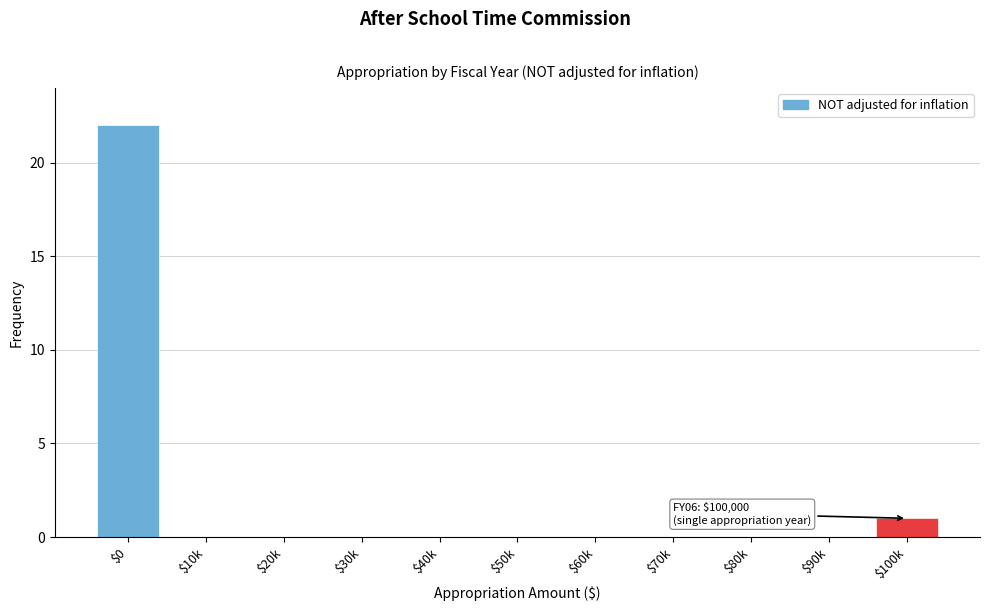

The value at $50k is 15. True or false?

False